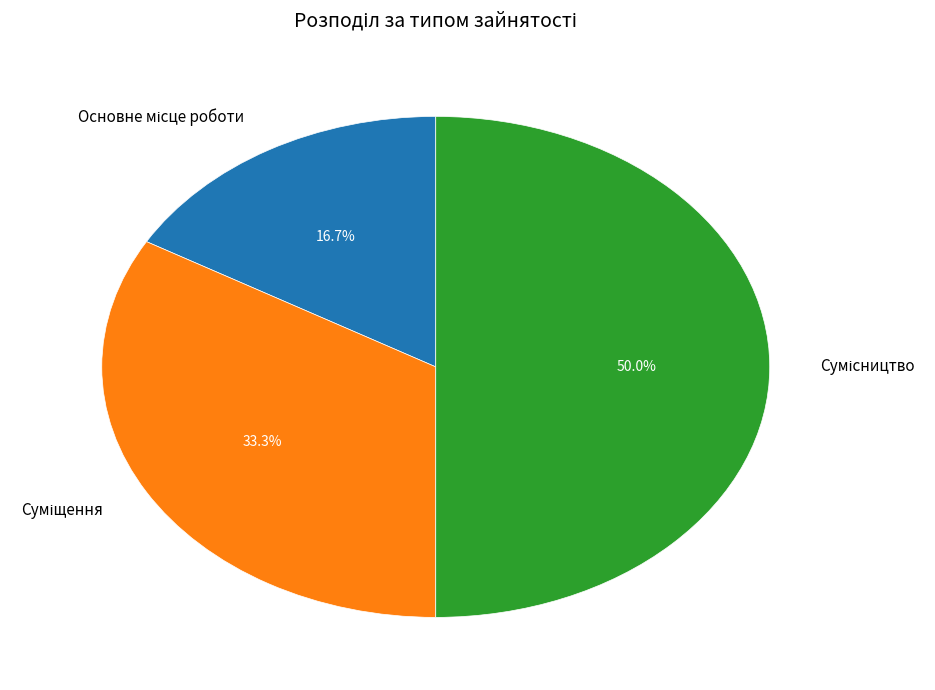

To the nearest percent, what is the average slice percentage?

33%